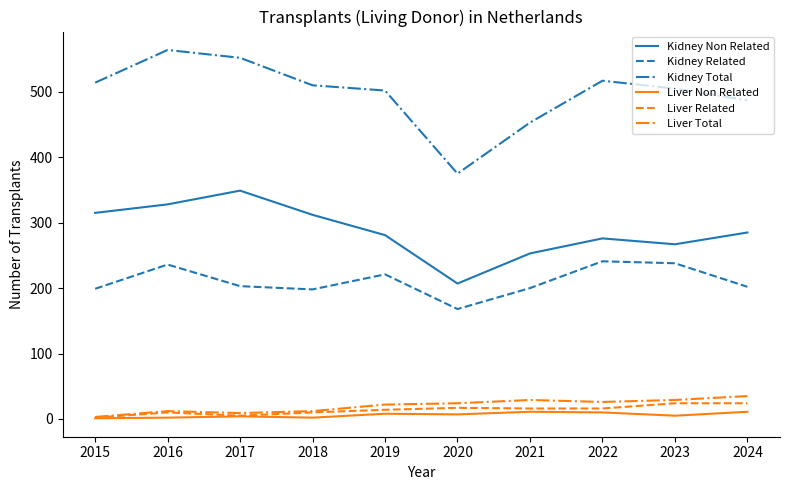

Which series has the widest spread of values?

Kidney Total